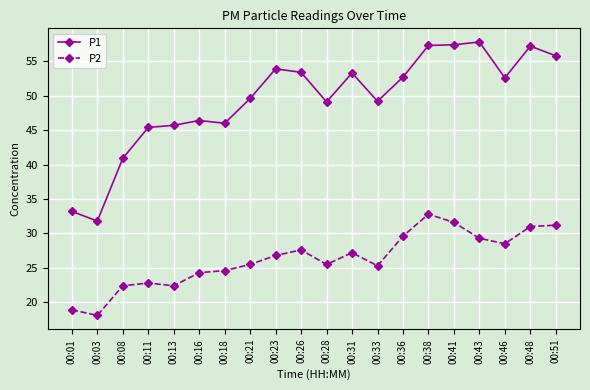

What are all the series names shown in the legend?

P1, P2